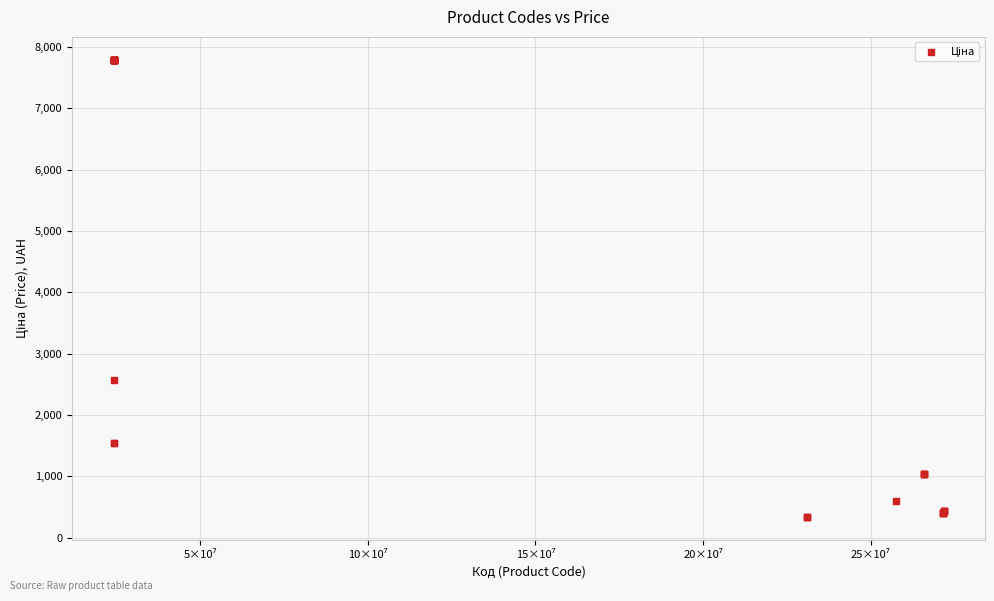

What Y value in the scatter plot is closest to 4063?

2578.7